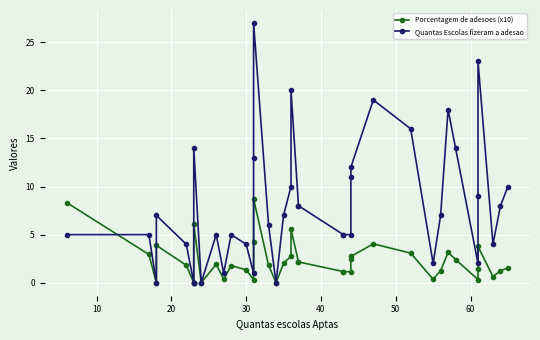

How many values in Porcentagem de adesoes (x10) are above zero?

35